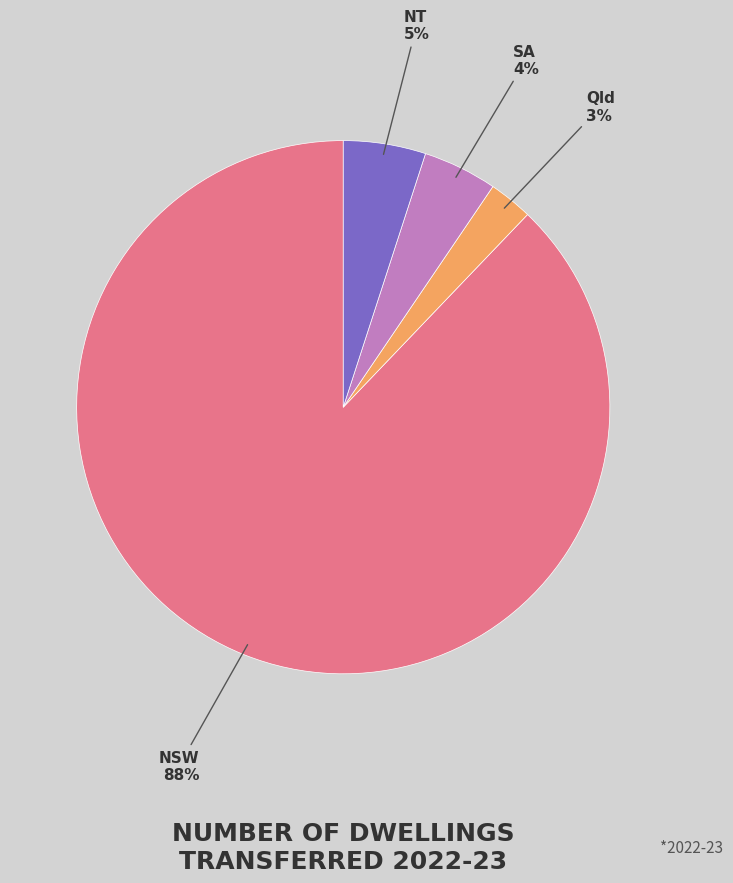

Is there any slice that represents more than half of the pie?

Yes